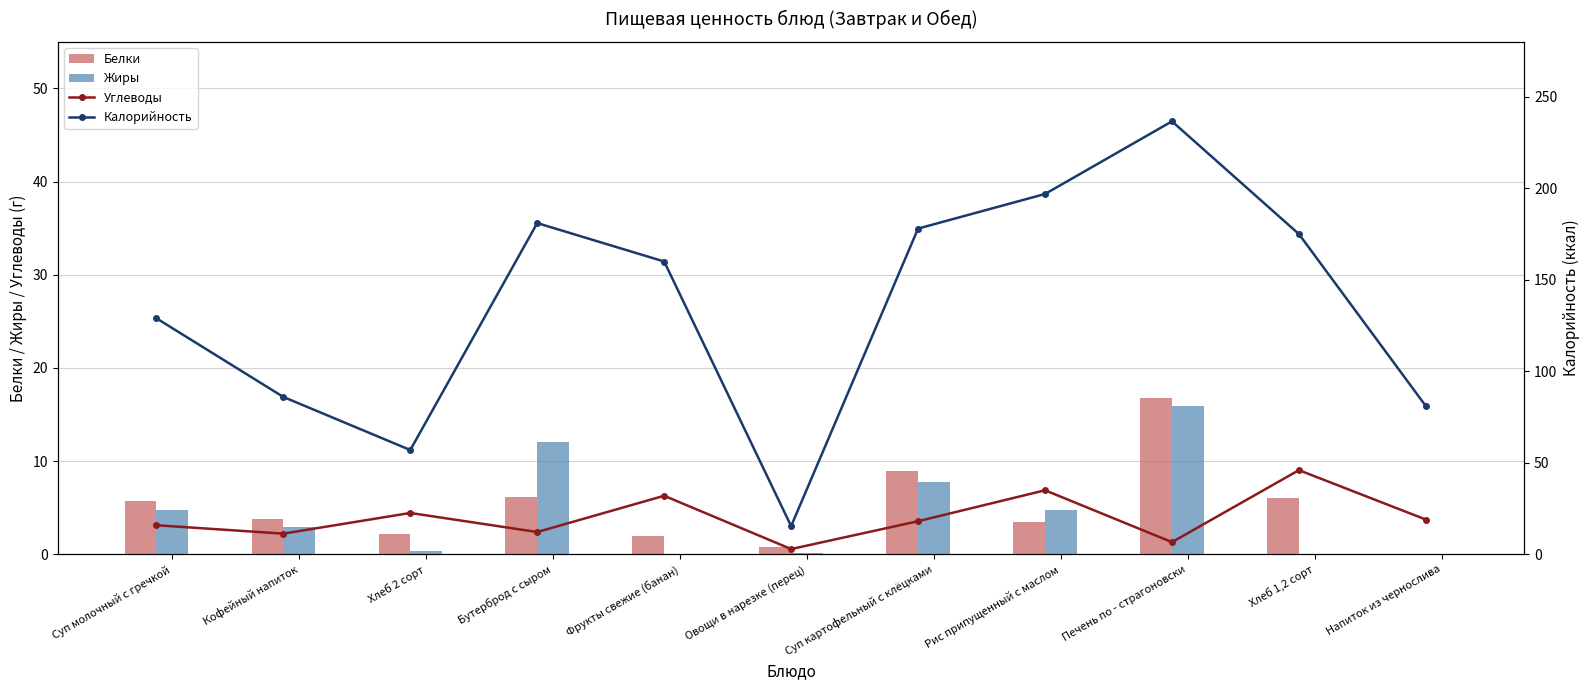

What is the maximum value for Жиры?

15.9